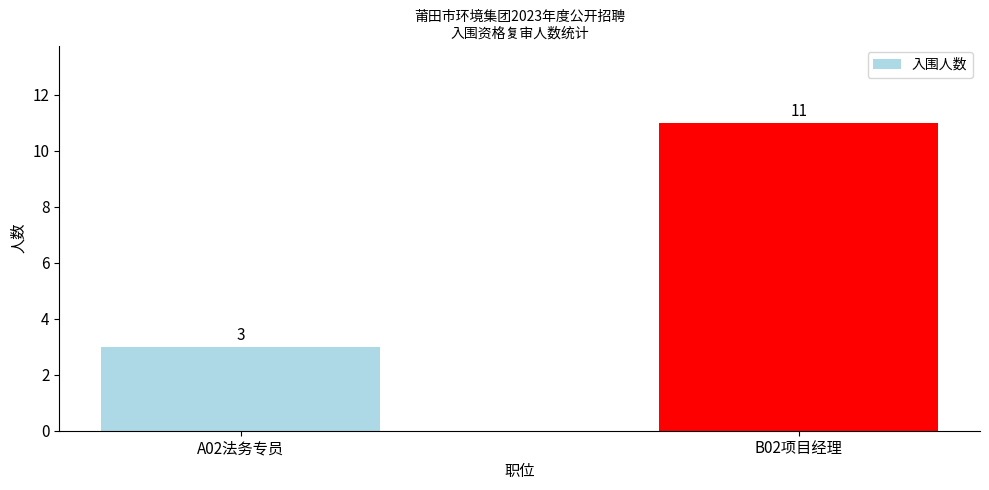

What is the change in value from A02法务专员 to B02项目经理?

+8